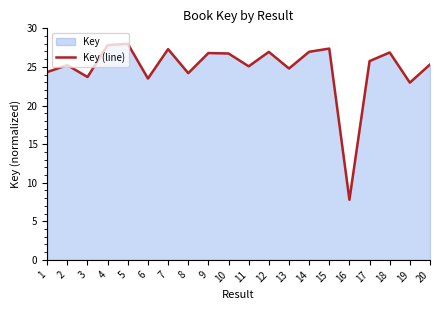

What is the ratio of the value at 11 to the value at 1?

1.0